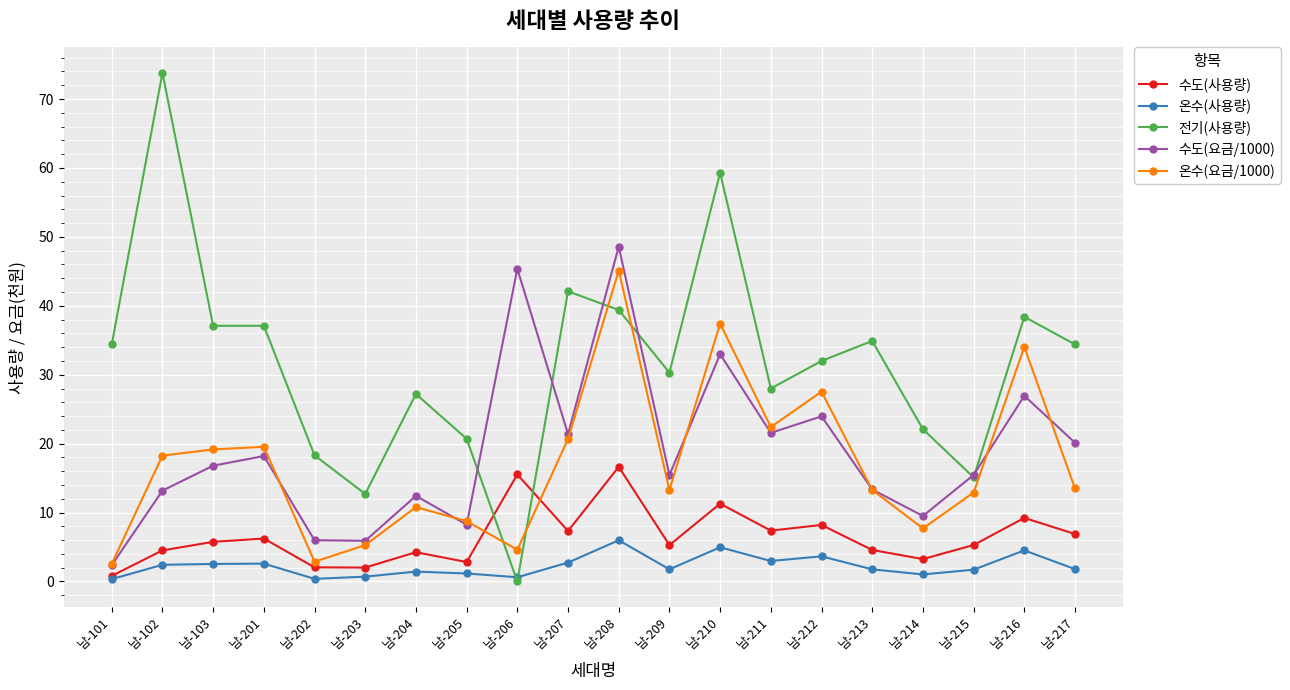

What is the value of the 온수(사용량) point at the 3rd from the left?

2.5